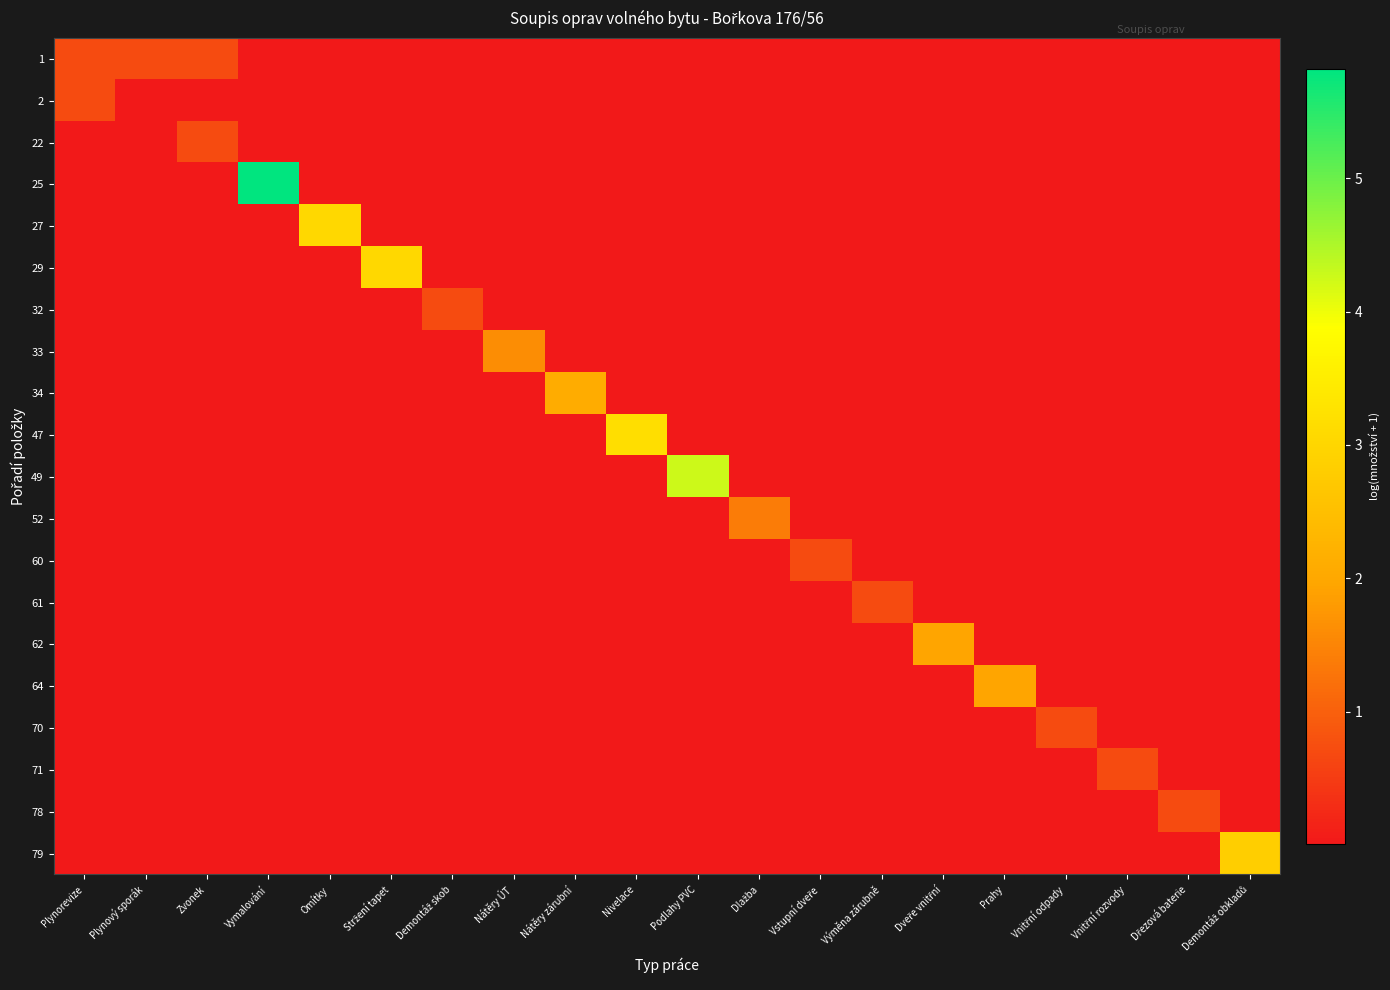

At how many categories does at least one series exceed 5?

1